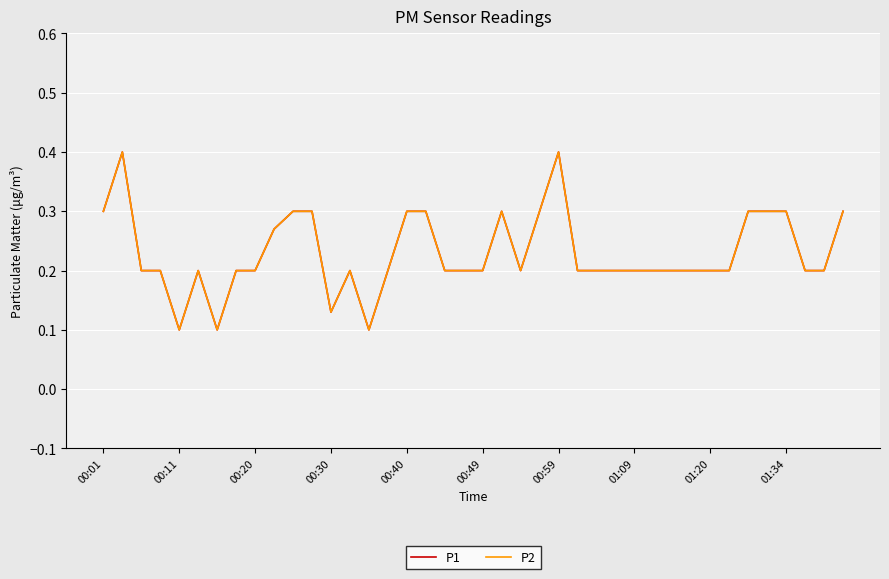

How many interior local peaks does the P1 series have?

5